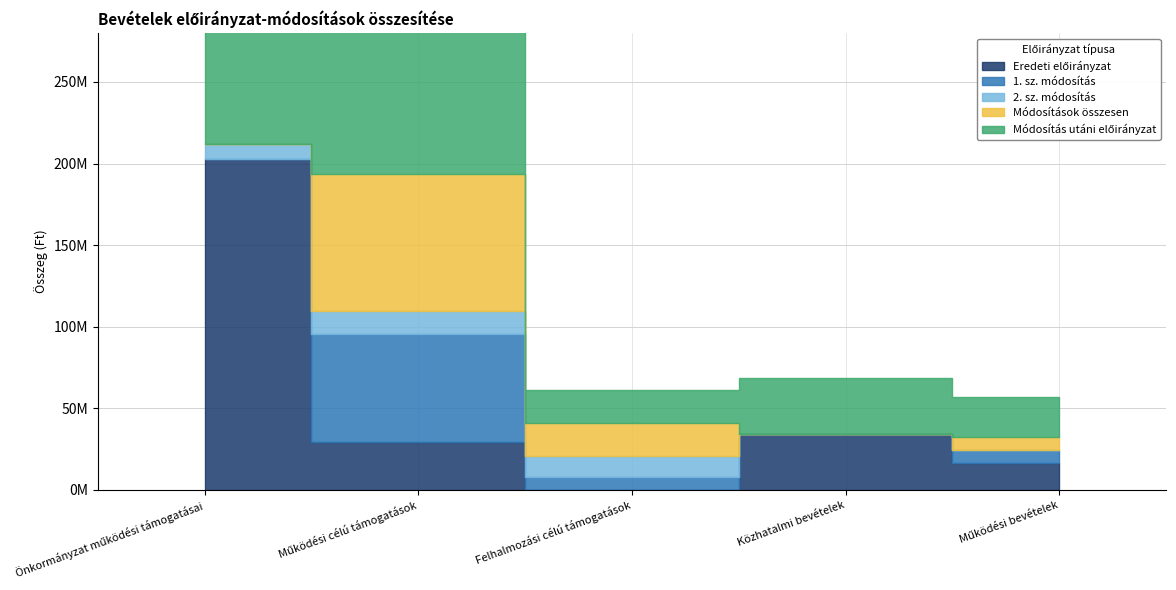

Reading left to right, list all the values displayed in this chart.

Eredeti előirányzat: Önkormányzat működési támogatásai=202845625	Működési célú támogatások=29428735	Felhalmozási célú támogatások=0	Közhatalmi bevételek=34140000	Működési bevételek=16623362
1. sz. módosítás: Önkormányzat működési támogatásai=-59732473	Működési célú támogatások=66294258	Felhalmozási célú támogatások=8061048	Közhatalmi bevételek=0	Működési bevételek=7924418
2. sz. módosítás: Önkormányzat működési támogatásai=8979475	Működési célú támogatások=13829817	Felhalmozási célú támogatások=12359326	Közhatalmi bevételek=0	Működési bevételek=0
Módosítások összesen: Önkormányzat működési támogatásai=-76445126	Működési célú támogatások=83796216	Felhalmozási célú támogatások=20420374	Közhatalmi bevételek=0	Működési bevételek=7924418
Módosítás utáni előirányzat: Önkormányzat működési támogatásai=126400499	Működési célú támogatások=113224951	Felhalmozási célú támogatások=20420374	Közhatalmi bevételek=34140000	Működési bevételek=24547780